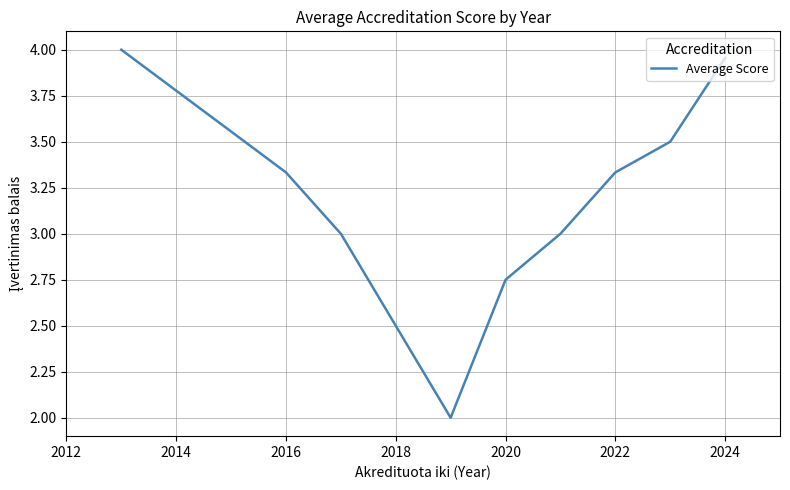

What is the difference between the maximum and minimum values?

2.0